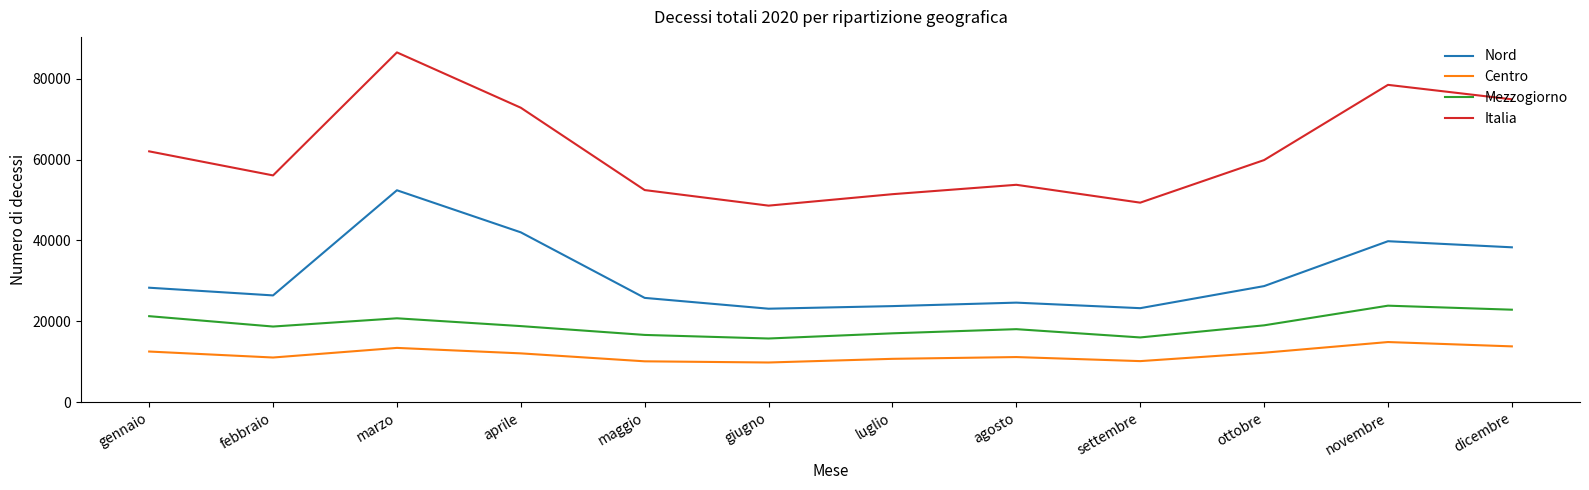

What is the difference between the second highest and minimum values in the Mezzogiorno series?

7127